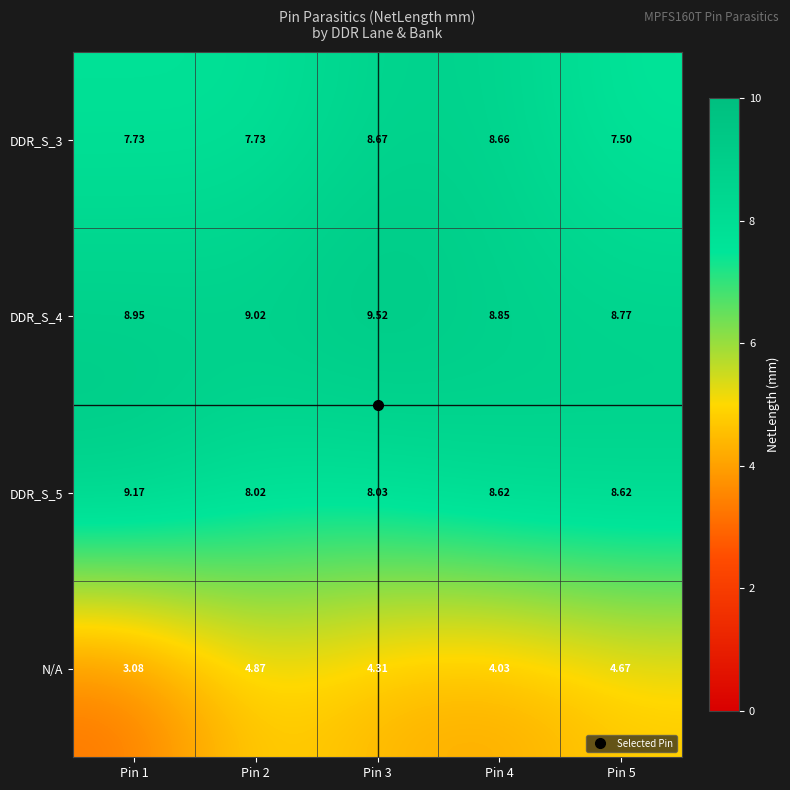

Is the value of N/A at Pin 2 greater than the value of DDR_S_3 at Pin 1?

No